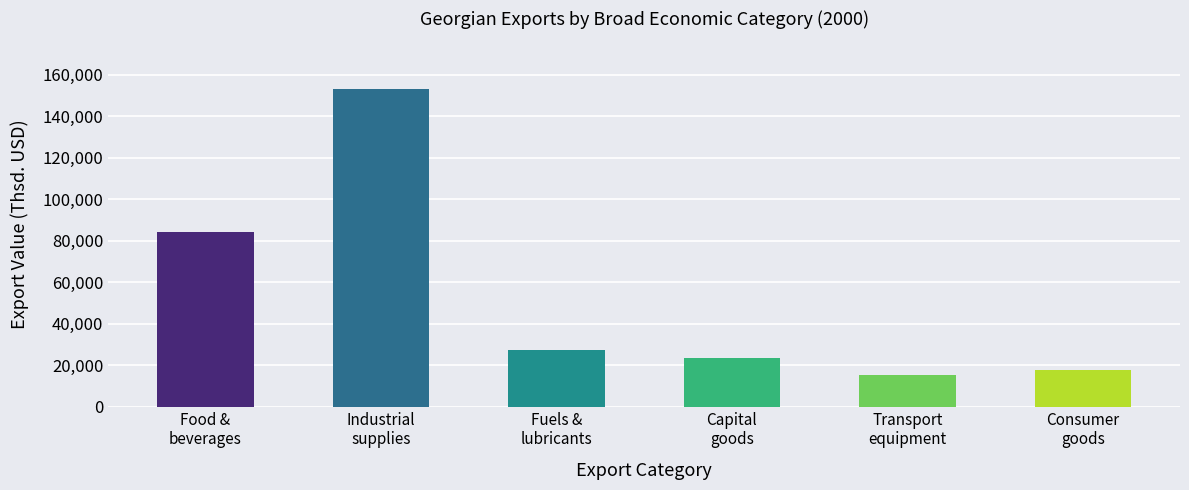

Which label corresponds to the smallest value in the chart?

Transport
equipment